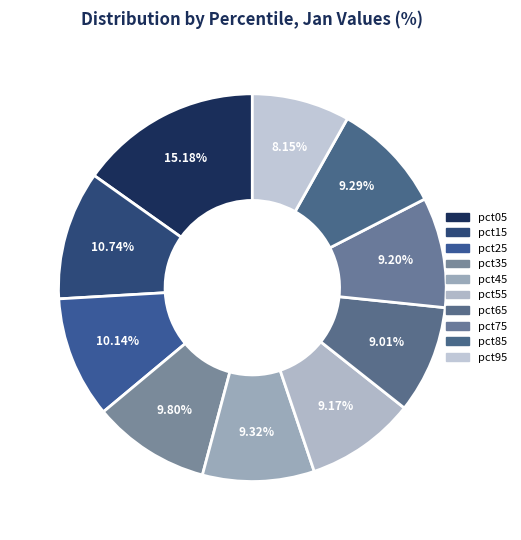

What percentage is the pct25 slice, to the nearest percent?

10%